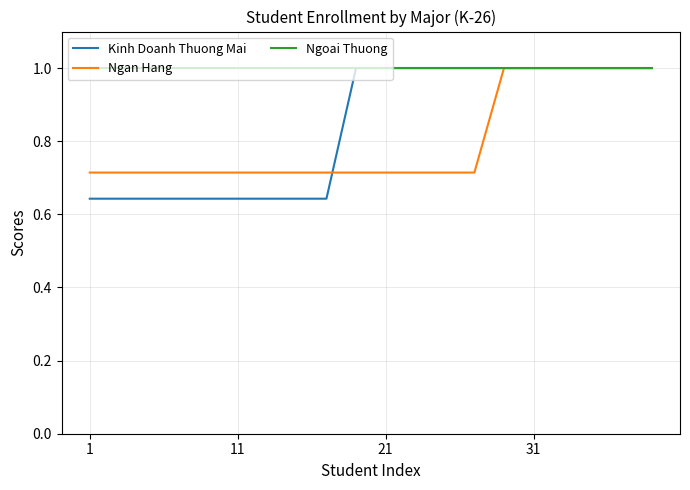

Which series has the largest total across all categories?

Ngoai Thuong